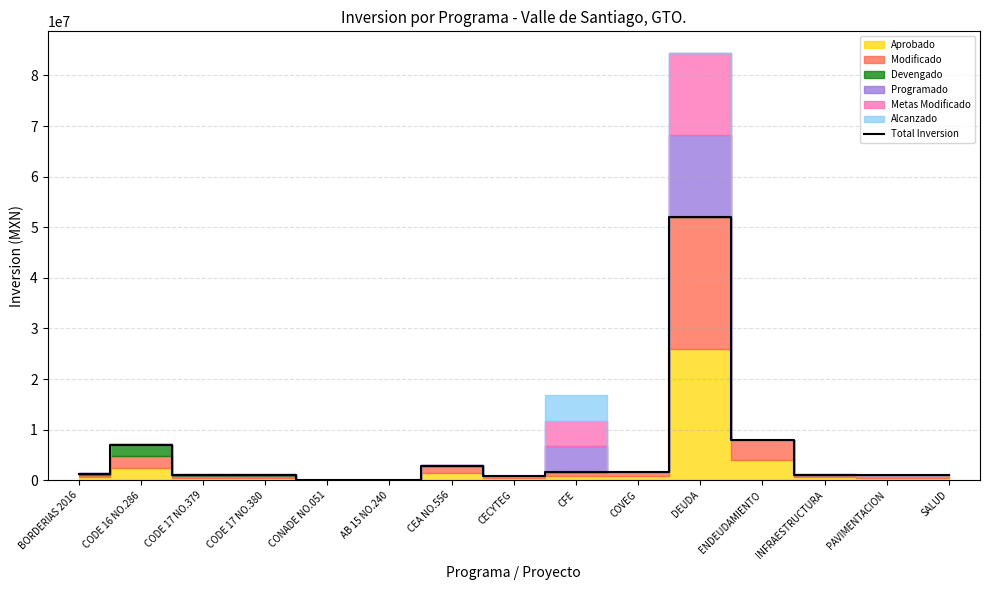

At which category does the data reach its first local peak?

CODE 16 NO.286